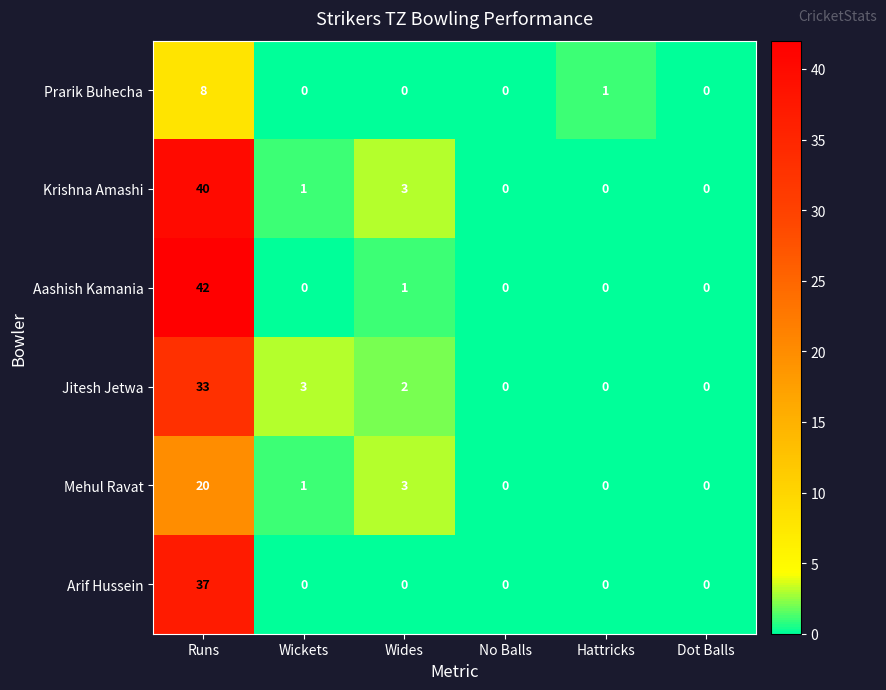

Where does the Mehul Ravat series first go above 1?

Runs